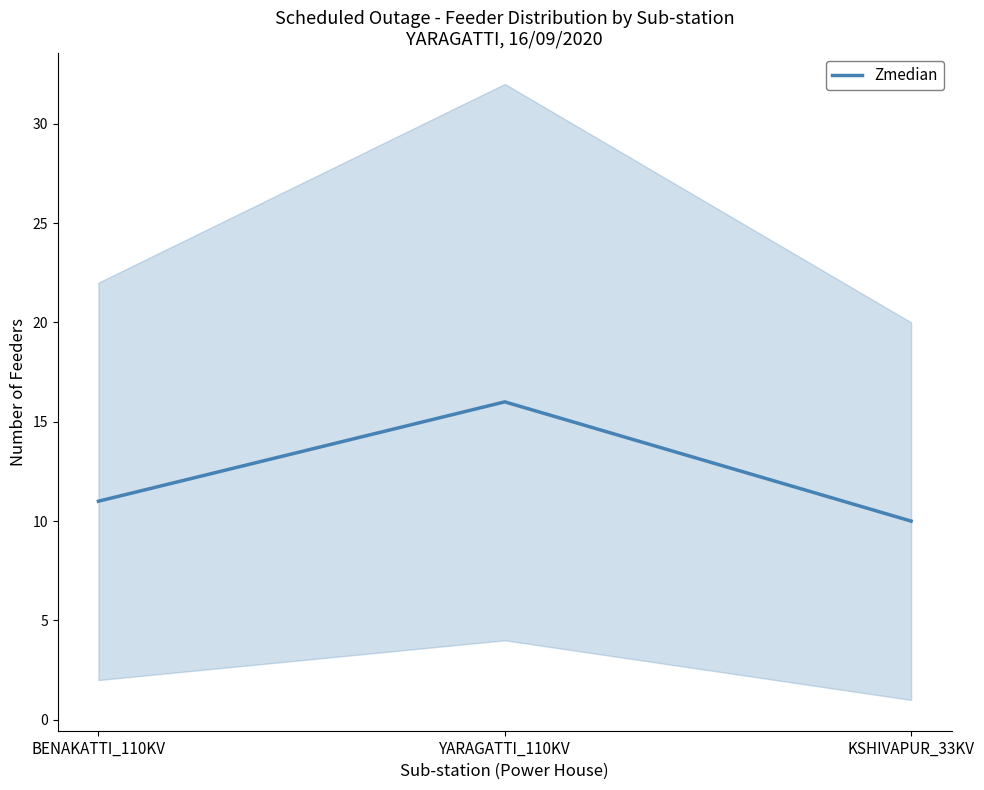

What is the label of the 2nd point from the left?

YARAGATTI_110KV